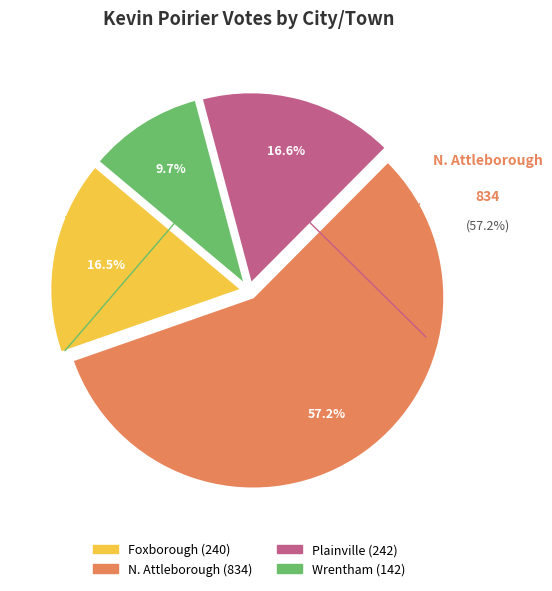

To the nearest percent, what portion does N. Attleborough represent?

57%